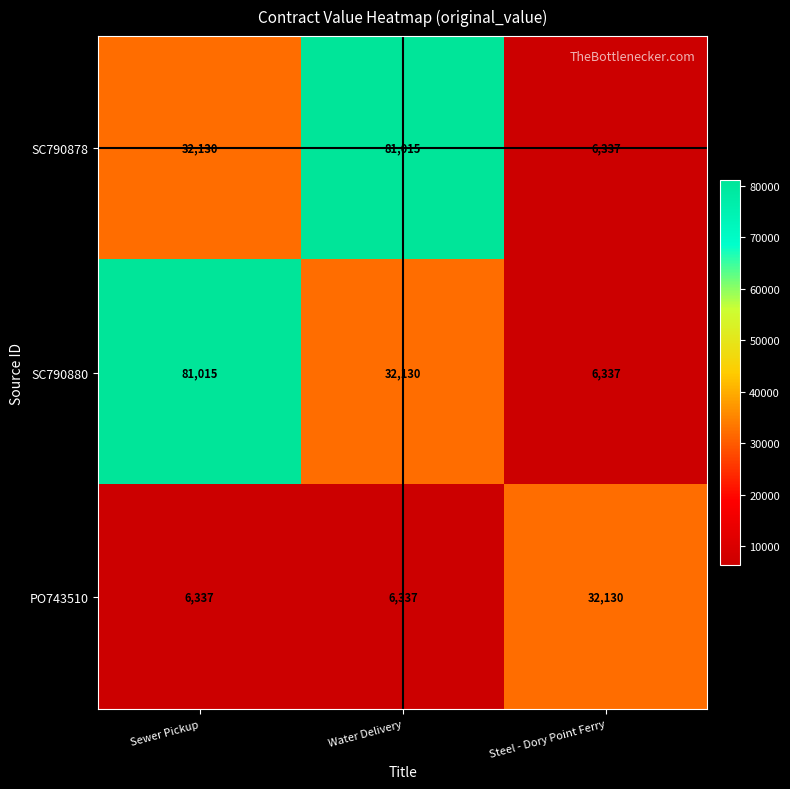

Reading right to left, extract all data points from this chart.

SC790878: Steel - Dory Point Ferry=6337	Water Delivery=81015	Sewer Pickup=32130
SC790880: Steel - Dory Point Ferry=6337	Water Delivery=32130	Sewer Pickup=81015
PO743510: Steel - Dory Point Ferry=32130	Water Delivery=6337	Sewer Pickup=6337